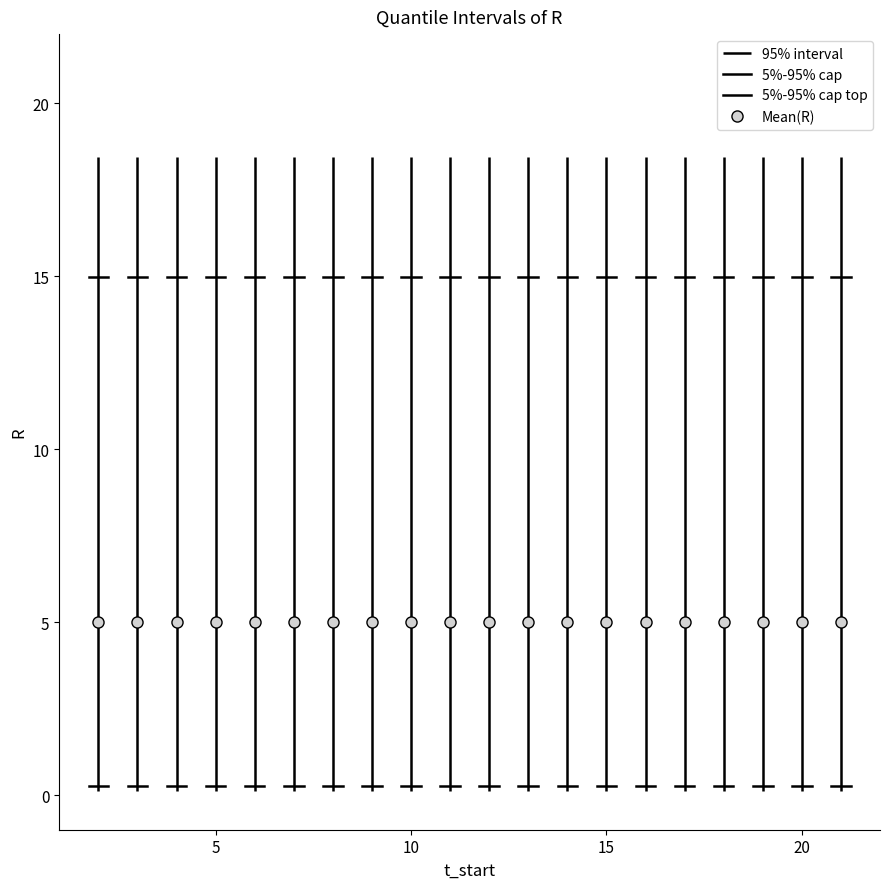

True or false: Quantile.0.025(R) and Quantile.0.95(R) intersect in this chart.

False